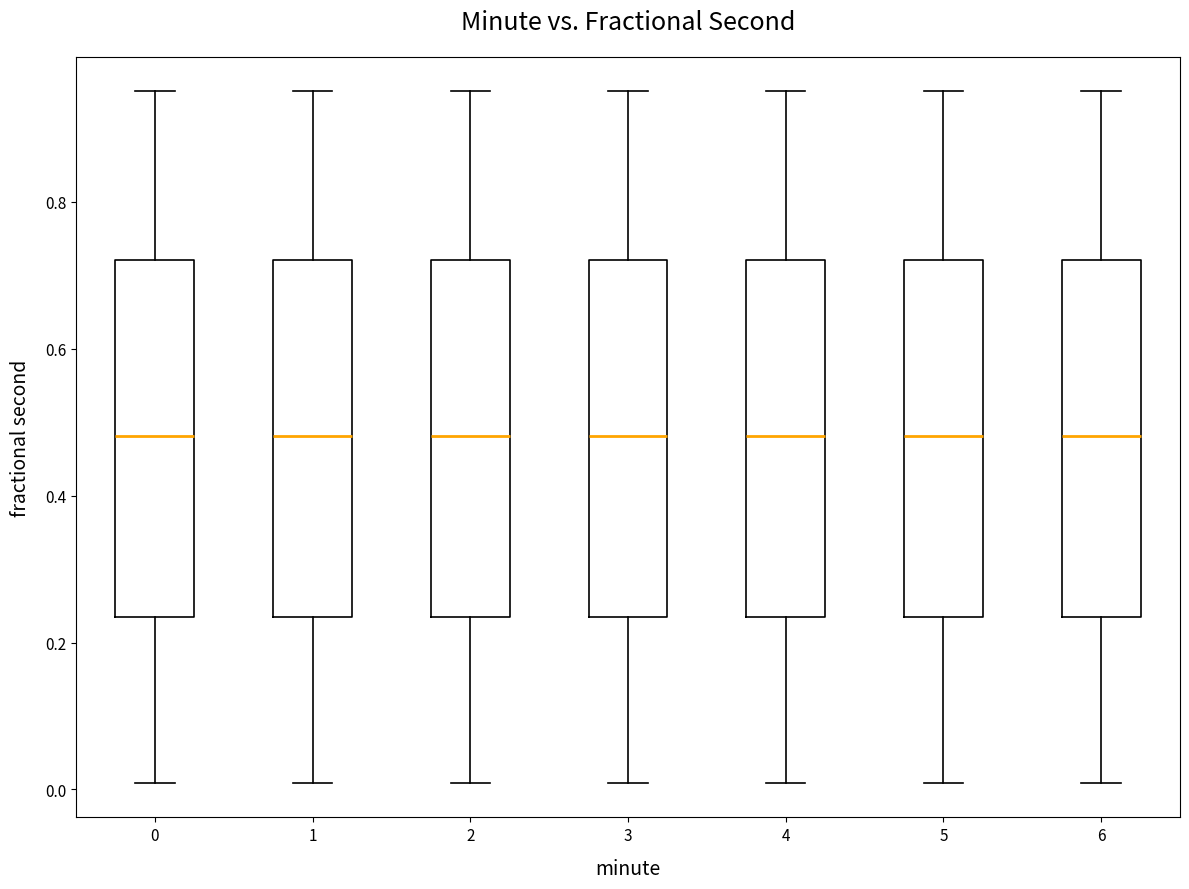

Reading left to right, read every box against the y-axis: the position of its median line, the range the box covers, and the ends of its whiskers. The values are not printed on the chart, so give them approximately, as read against the axis.

0: median 0.48, box 0.24 to 0.72, whiskers 0.00 to 0.96
1: median 0.48, box 0.24 to 0.72, whiskers 0.00 to 0.96
2: median 0.48, box 0.24 to 0.72, whiskers 0.00 to 0.96
3: median 0.48, box 0.24 to 0.72, whiskers 0.00 to 0.96
4: median 0.48, box 0.24 to 0.72, whiskers 0.00 to 0.96
5: median 0.48, box 0.24 to 0.72, whiskers 0.00 to 0.96
6: median 0.48, box 0.24 to 0.72, whiskers 0.00 to 0.96